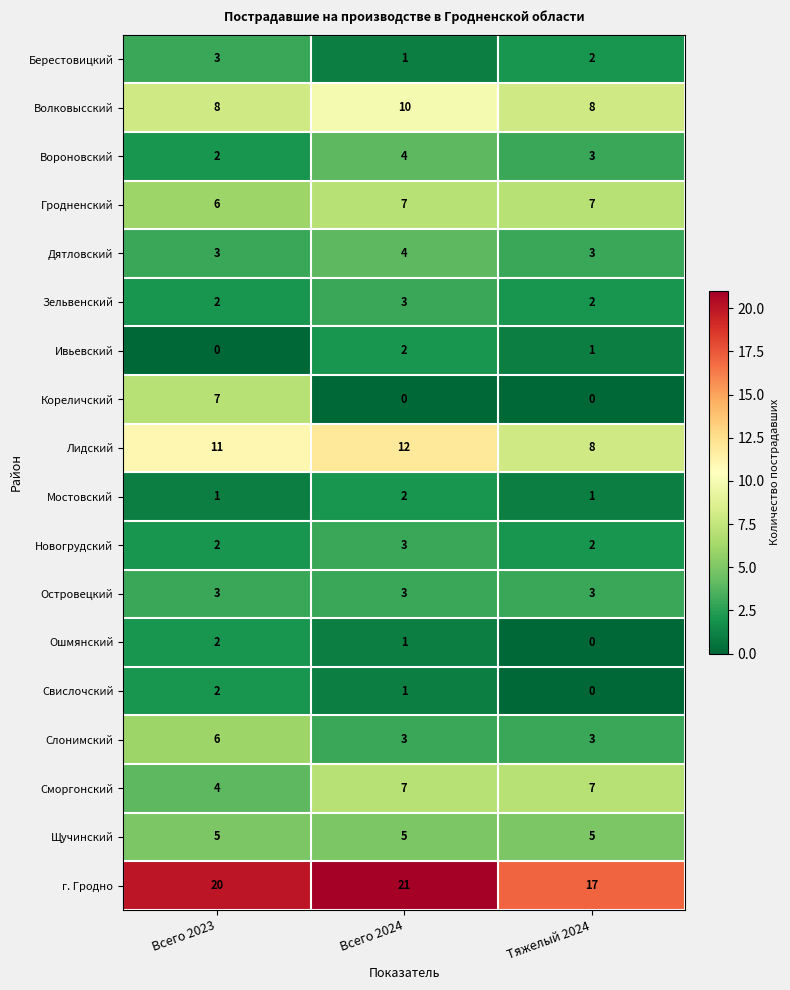

List the labels in order of Лидский value, smallest first.

Тяжелый 2024, Всего 2023, Всего 2024